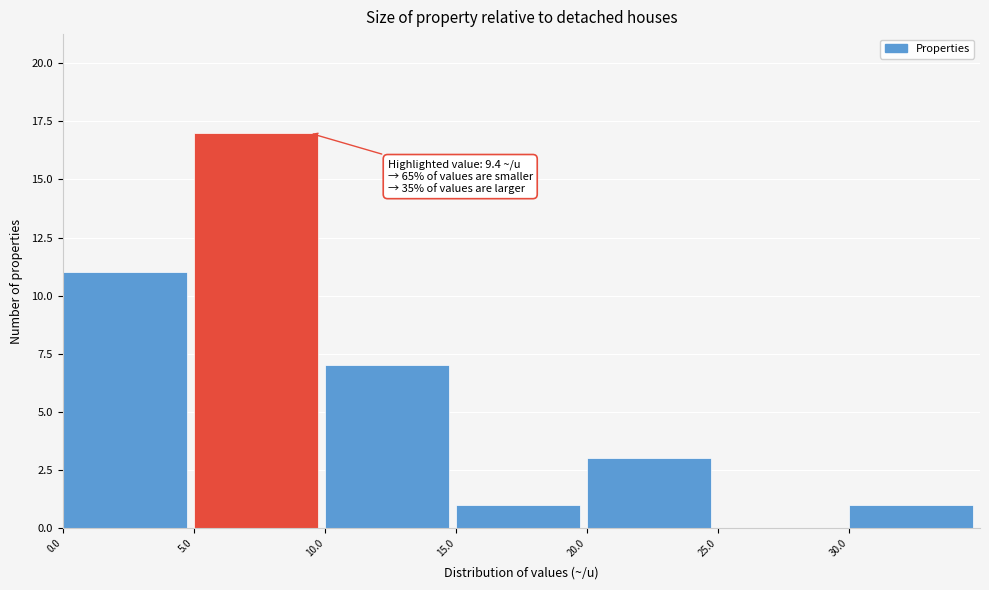

Over which range of the x-axis is the bar tallest?

5 to 10